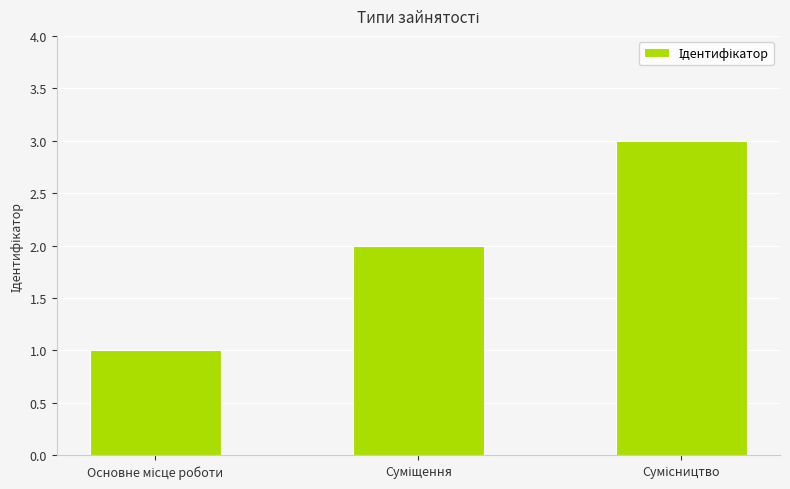

What is the sum of all values?

6